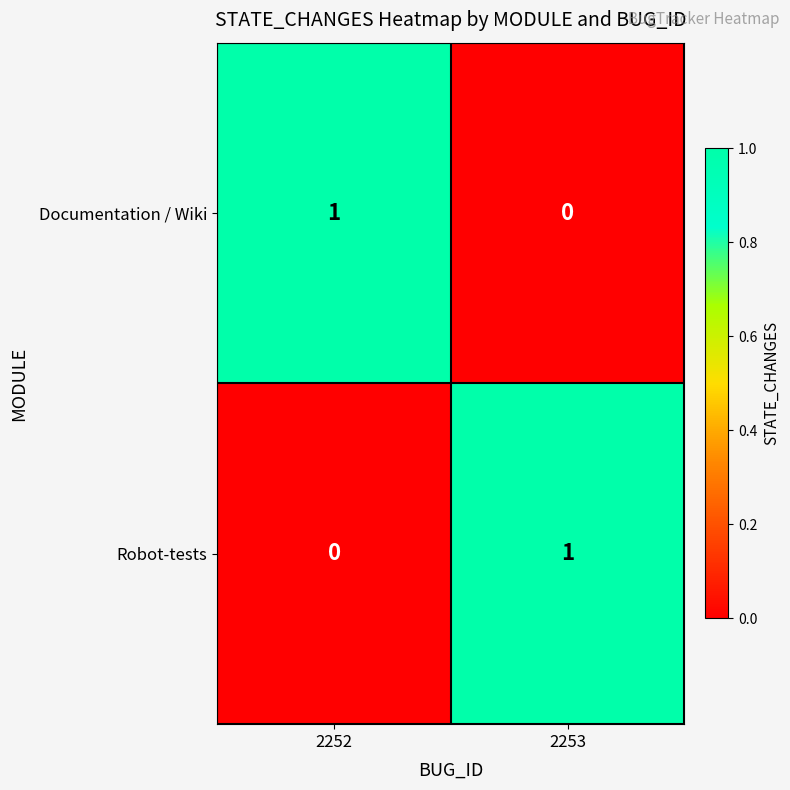

What is the total value across all series at 2253?

1